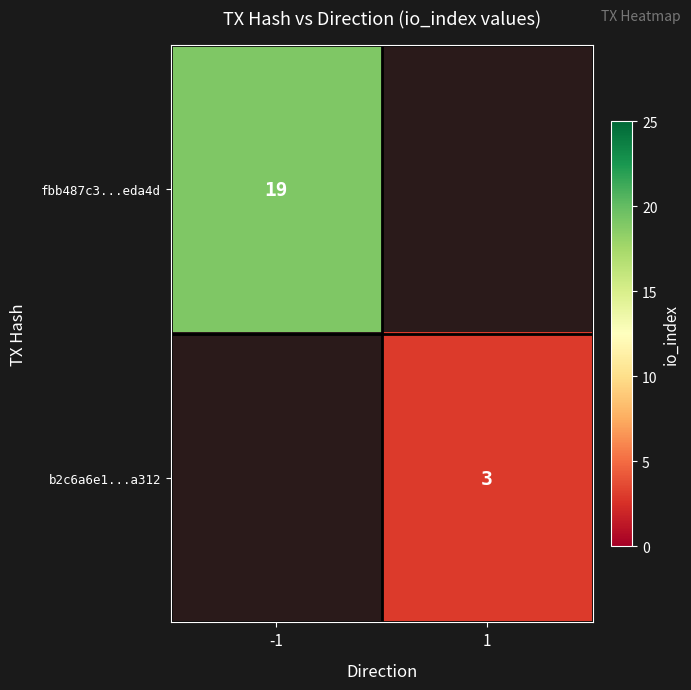

The value of fbb487c3...eda4d at -1 is 12. True or false?

False